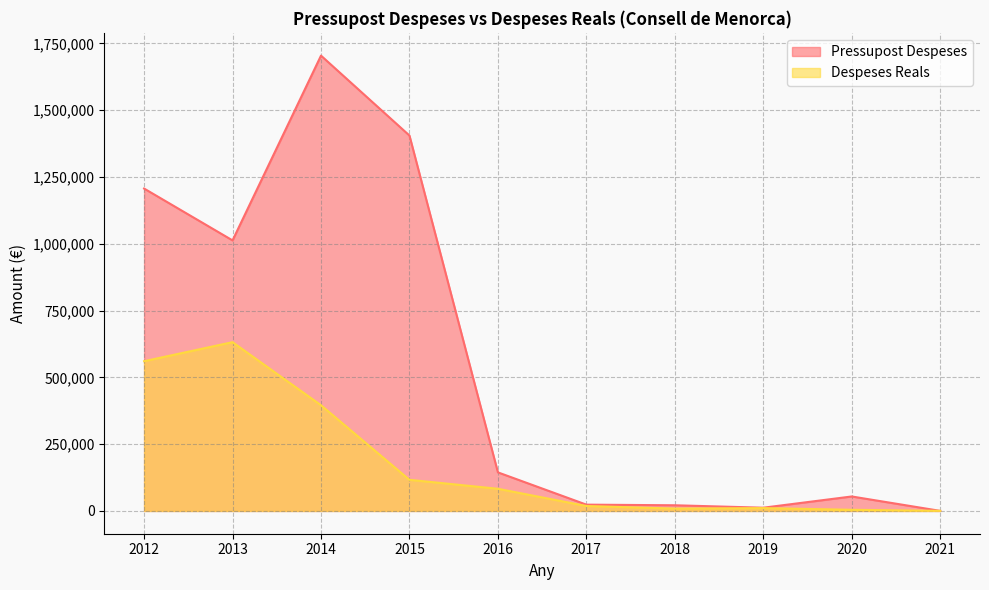

How many data points does each series have?

10